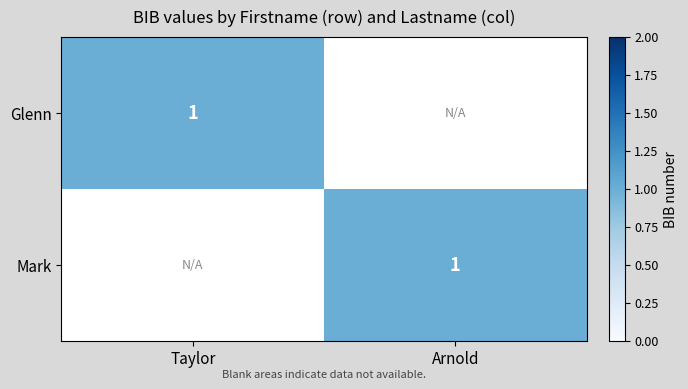

The value of Mark at Arnold is 1. True or false?

True